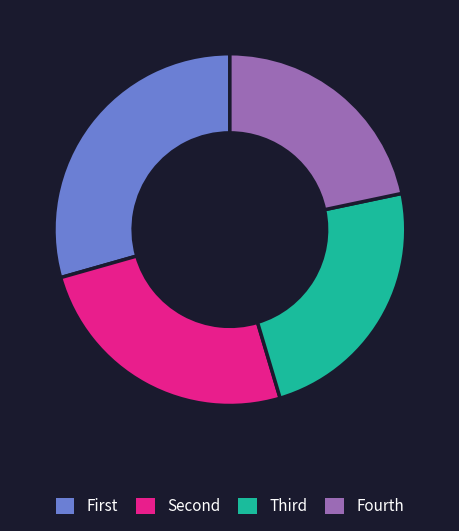

Is there a majority slice in this chart?

No